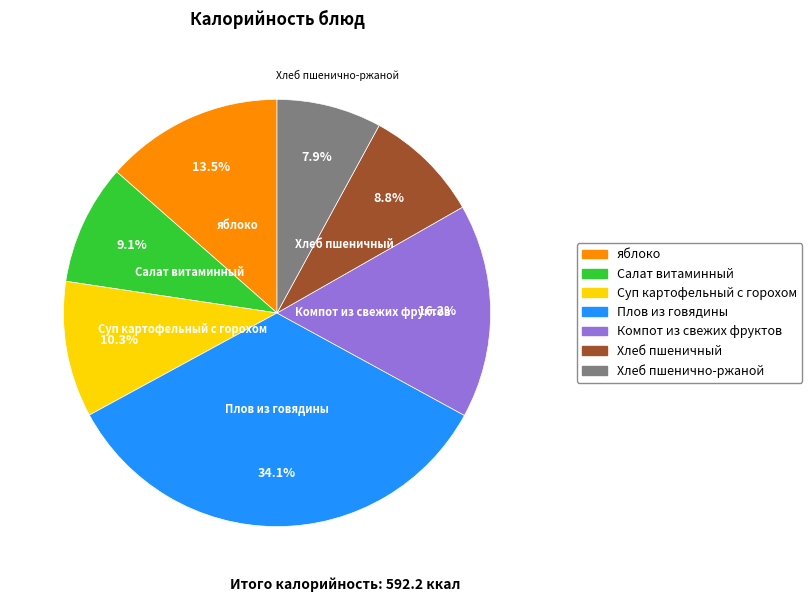

To the nearest percent, what portion does Плов из говядины represent?

34%